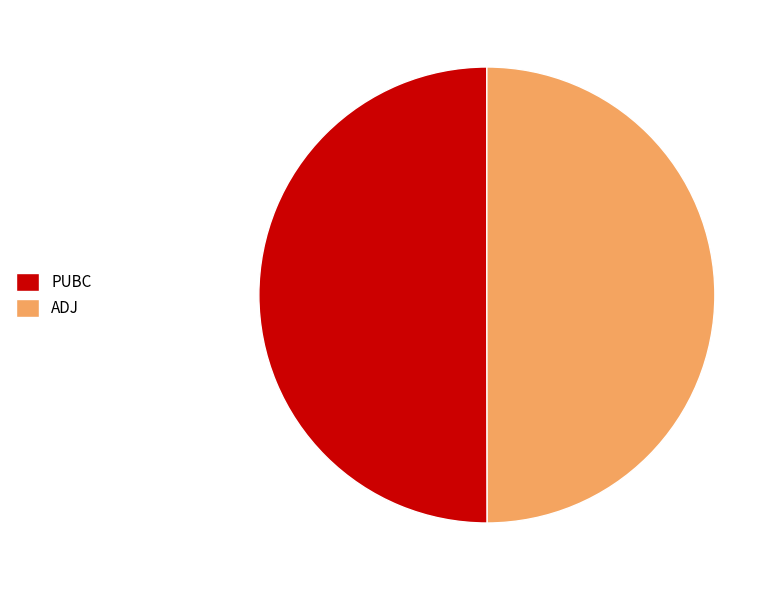

True or false: ADJ accounts for 36% of the total.

False